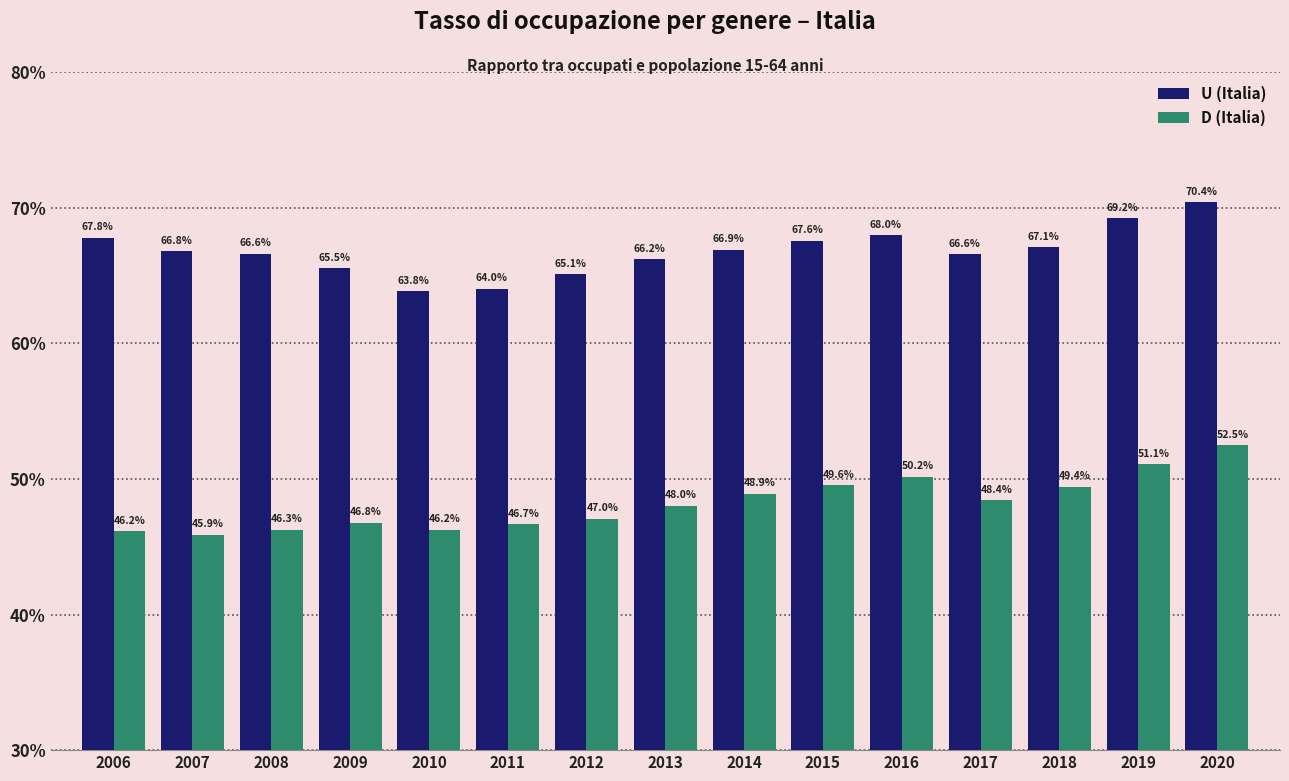

Read the U (Italia) value at 2018.

67.1